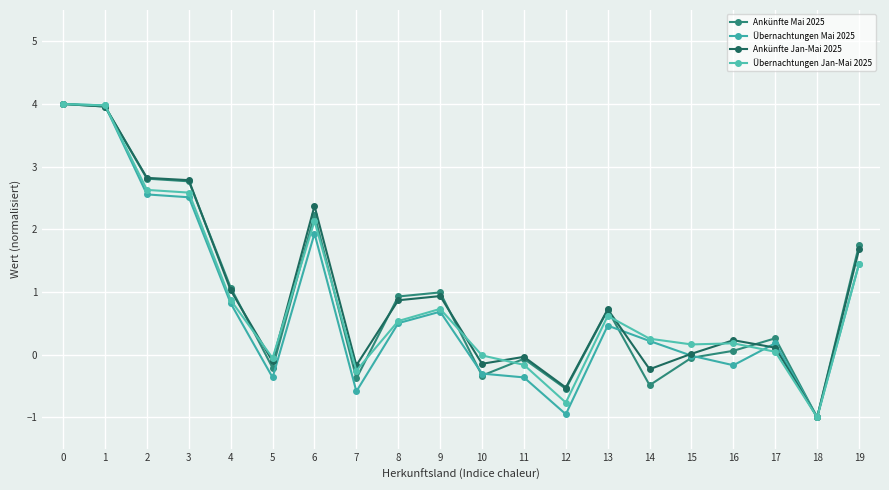

Which series changed the most between 1 and 15?

Ankünfte Mai 2025